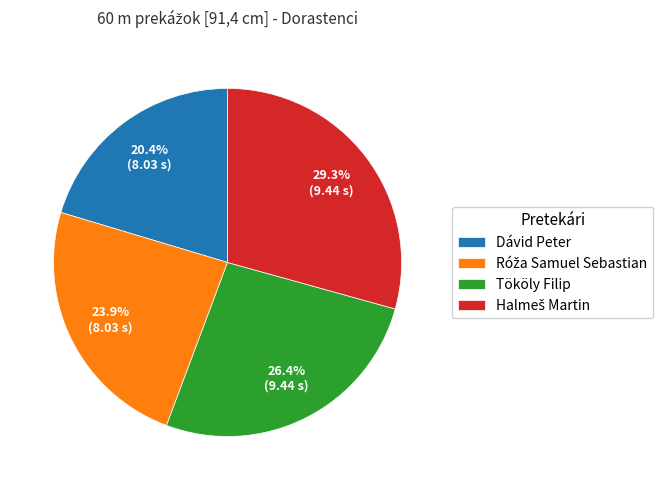

To the nearest percent, what is the average slice percentage?

25%